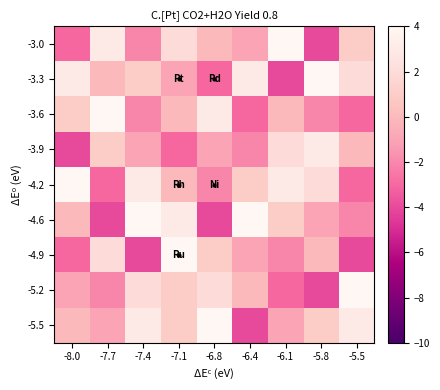

List the series in order of their peak value, lowest first.

-3.9, -3.0, -3.3, -3.6, -4.2, -4.6, -4.9, -5.2, -5.5